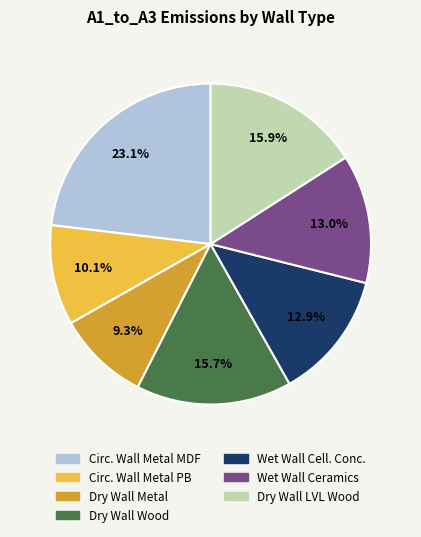

To the nearest percent, what is the average slice percentage?

14%